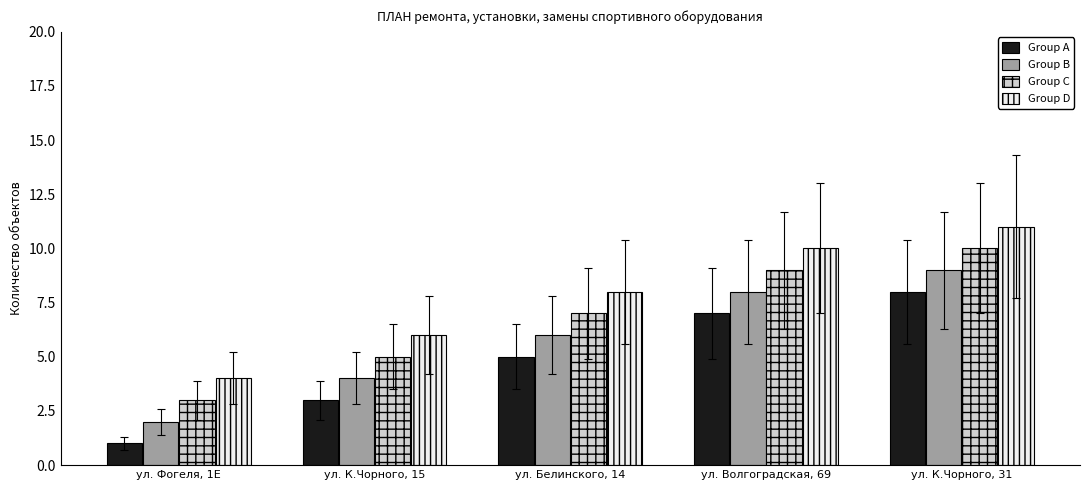

What position from the left is ул. К.Чорного, 15?

2